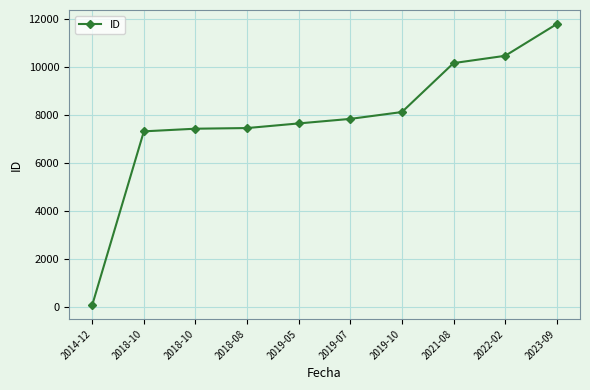

How many data points are less than 7833?

5